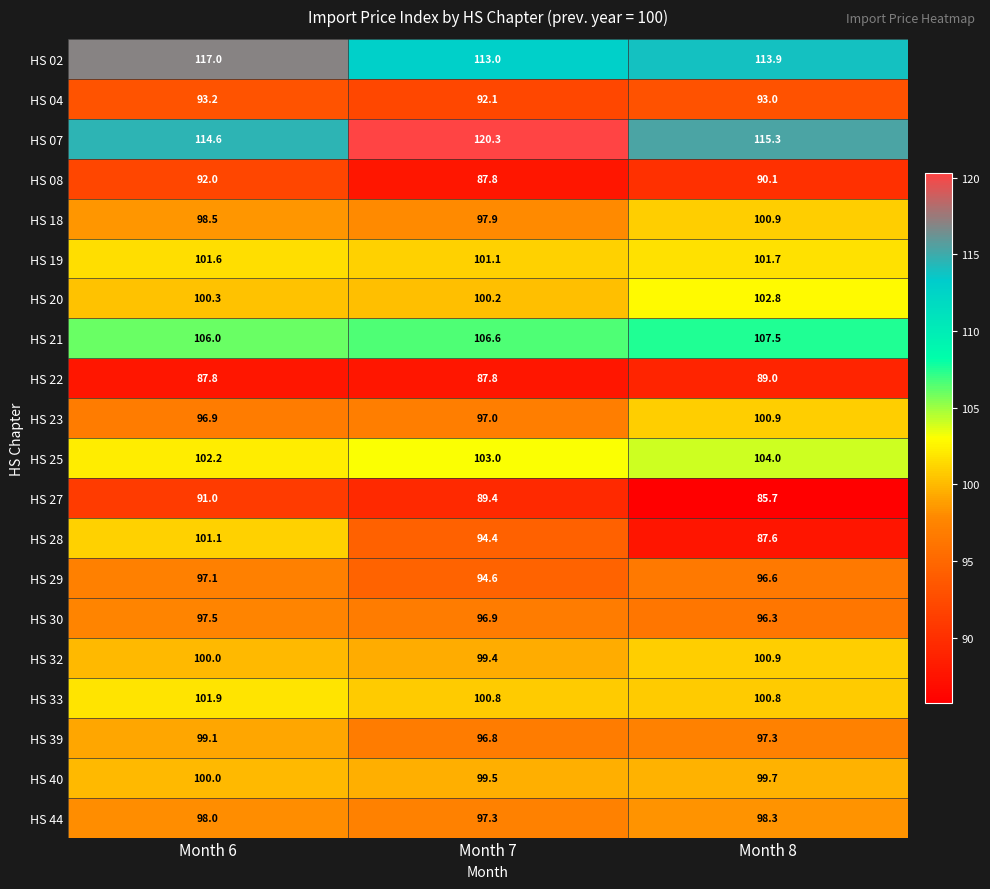

At which label does HS 25 reach its peak?

Month 8